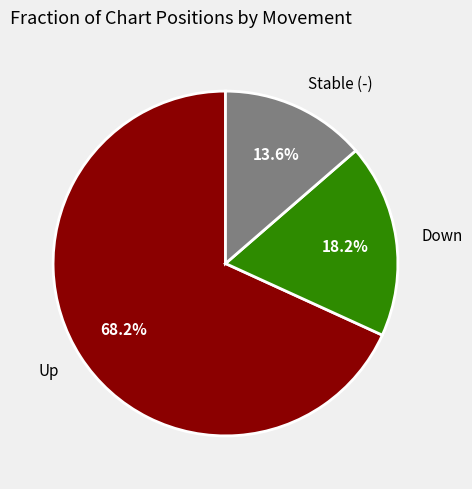

Is there a majority slice in this chart?

Yes